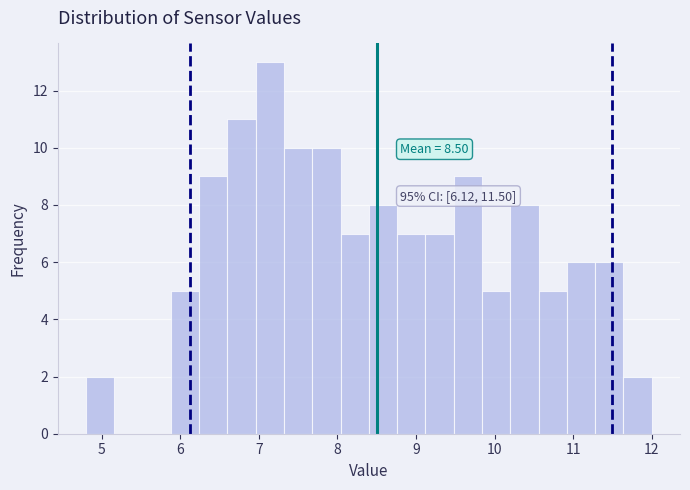

Read against the x-axis, roughly where is the centre of the tallest bar?

7.1